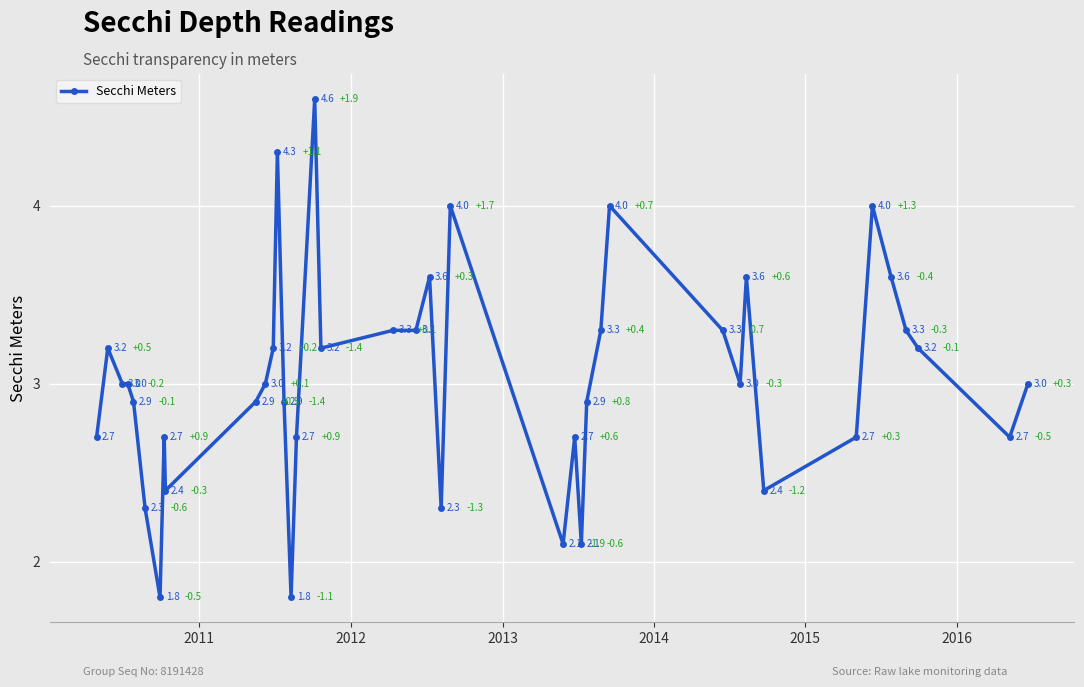

Does the chart display data point markers on the line(s)?

Yes